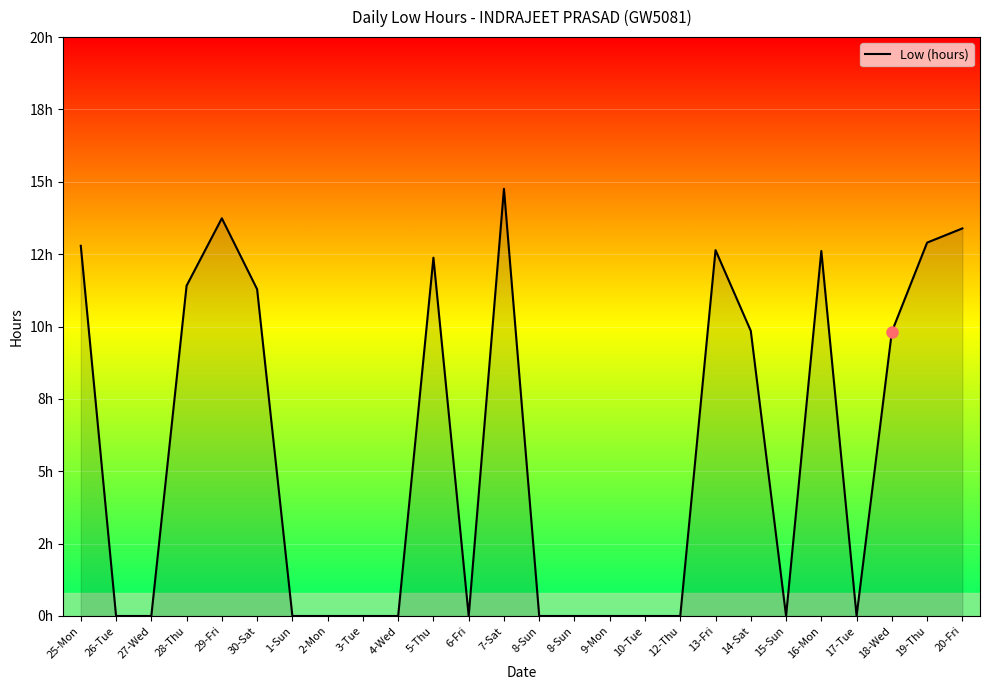

List the labels in order of value, largest first.

7-Sat, 29-Fri, 20-Fri, 19-Thu, 25-Mon, 13-Fri, 16-Mon, 5-Thu, 28-Thu, 30-Sat, 14-Sat, 18-Wed, 26-Tue, 27-Wed, 1-Sun, 2-Mon, 3-Tue, 4-Wed, 6-Fri, 8-Sun, 8-Sun, 9-Mon, 10-Tue, 12-Thu, 15-Sun, 17-Tue